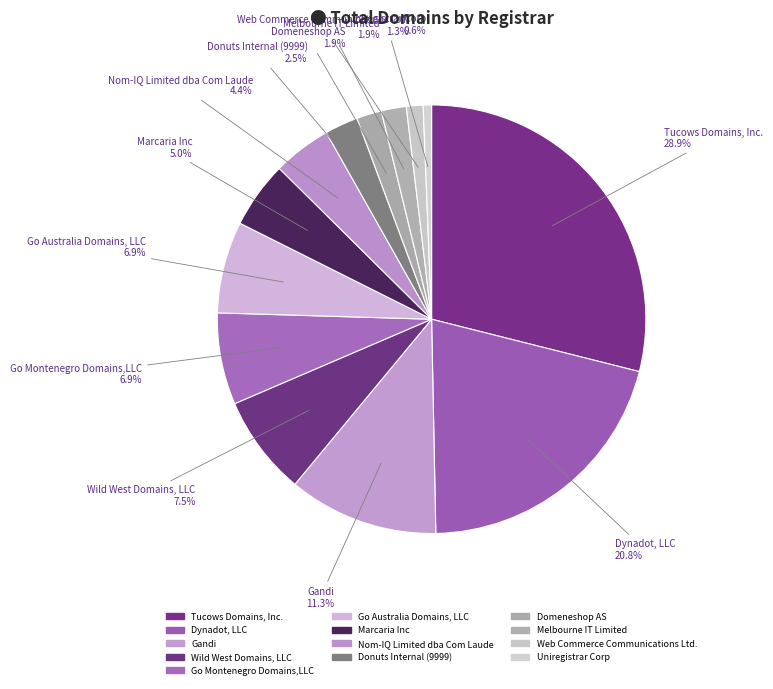

How many slices are in this pie chart?

13